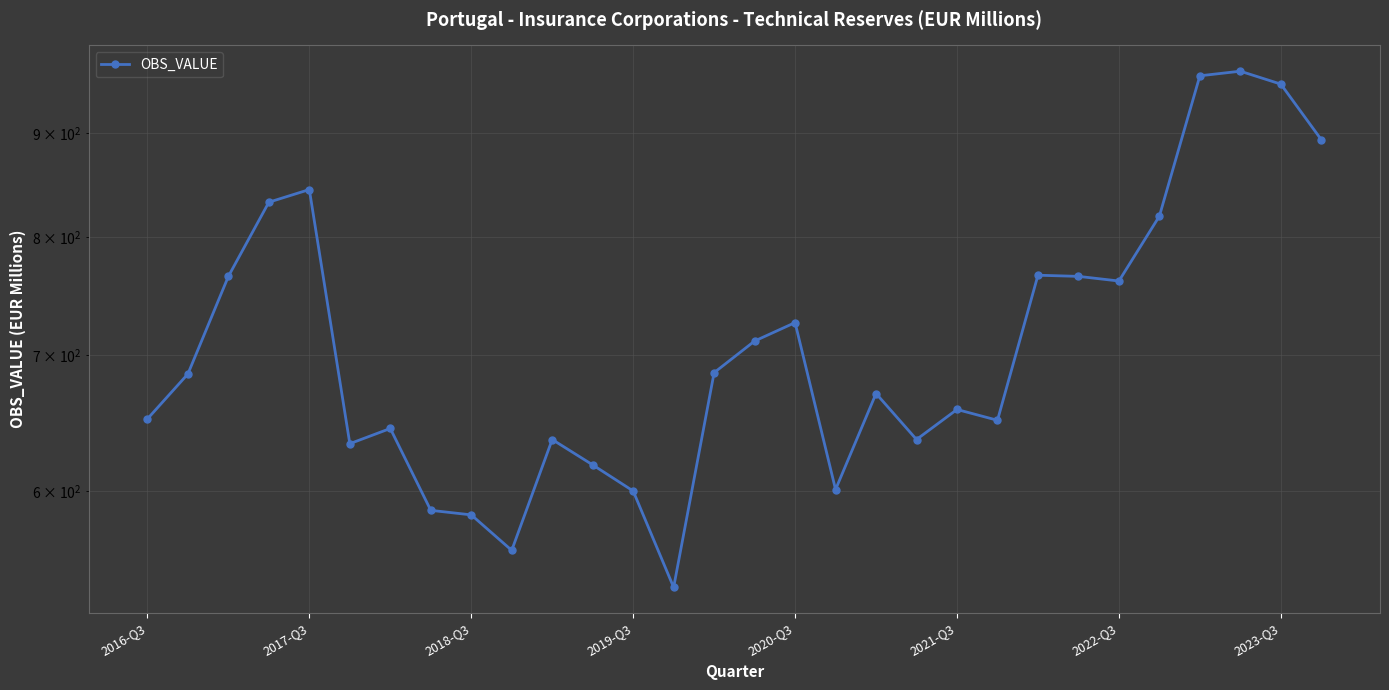

How many data points are above 685?

14